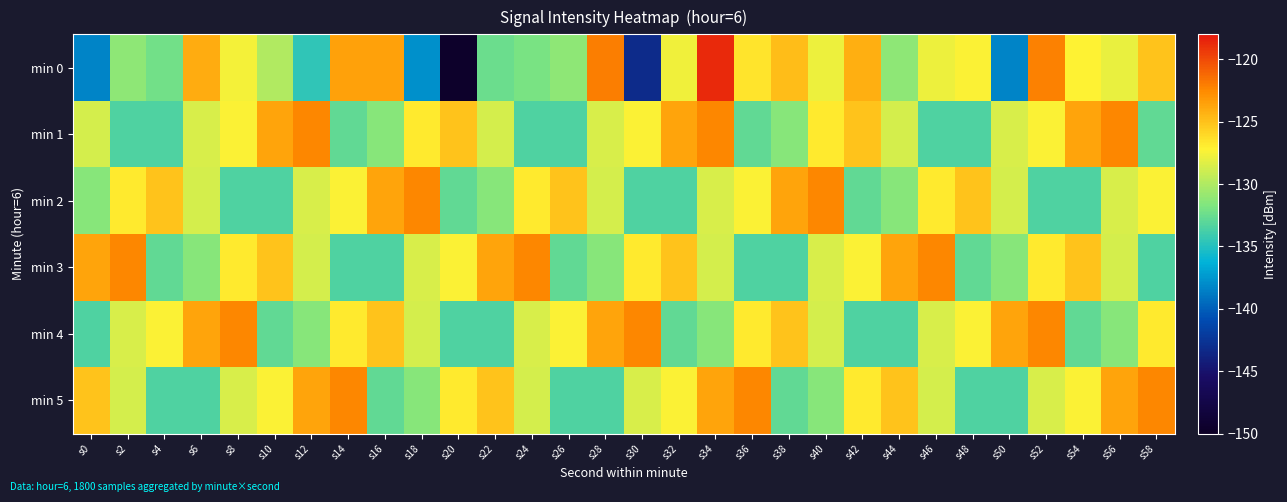

Reading left to right, what are all the values shown in this chart?

min 0: s0=-138.3	s2=-131.2	s4=-132.2	s6=-124.0	s8=-127.5	s10=-130.0	s12=-134.5	s14=-123.6	s16=-123.6	s18=-137.8	s20=-149.5	s22=-132.4	s24=-131.9	s26=-131.2	s28=-122.1	s30=-143.2	s32=-127.7	s34=-118.6	s36=-126.5	s38=-124.9	s40=-127.9	s42=-124.2	s44=-131.2	s46=-127.8	s48=-127.3	s50=-138.3	s52=-122.1	s54=-127.2	s56=-128.0	s58=-125.0
min 1: s0=-128.6	s2=-133.5	s4=-133.4	s6=-128.6	s8=-127.3	s10=-123.7	s12=-122.4	s14=-132.8	s16=-131.4	s18=-126.8	s20=-125.0	s22=-128.6	s24=-133.5	s26=-133.4	s28=-128.6	s30=-127.3	s32=-123.7	s34=-122.4	s36=-132.8	s38=-131.4	s40=-126.8	s42=-125.0	s44=-128.6	s46=-133.5	s48=-133.4	s50=-128.6	s52=-127.3	s54=-123.7	s56=-122.4	s58=-132.8
min 2: s0=-131.4	s2=-126.8	s4=-125.0	s6=-128.6	s8=-133.5	s10=-133.4	s12=-128.6	s14=-127.3	s16=-123.7	s18=-122.4	s20=-132.8	s22=-131.4	s24=-126.8	s26=-125.0	s28=-128.6	s30=-133.5	s32=-133.4	s34=-128.6	s36=-127.3	s38=-123.7	s40=-122.4	s42=-132.8	s44=-131.4	s46=-126.8	s48=-125.0	s50=-128.6	s52=-133.5	s54=-133.4	s56=-128.6	s58=-127.3
min 3: s0=-123.7	s2=-122.4	s4=-132.8	s6=-131.4	s8=-126.8	s10=-125.0	s12=-128.6	s14=-133.5	s16=-133.4	s18=-128.6	s20=-127.3	s22=-123.7	s24=-122.4	s26=-132.8	s28=-131.4	s30=-126.8	s32=-125.0	s34=-128.6	s36=-133.5	s38=-133.4	s40=-128.6	s42=-127.3	s44=-123.7	s46=-122.4	s48=-132.8	s50=-131.4	s52=-126.8	s54=-125.0	s56=-128.6	s58=-133.5
min 4: s0=-133.4	s2=-128.6	s4=-127.3	s6=-123.7	s8=-122.4	s10=-132.8	s12=-131.4	s14=-126.8	s16=-125.0	s18=-128.6	s20=-133.5	s22=-133.4	s24=-128.6	s26=-127.3	s28=-123.7	s30=-122.4	s32=-132.8	s34=-131.4	s36=-126.8	s38=-125.0	s40=-128.6	s42=-133.5	s44=-133.4	s46=-128.6	s48=-127.3	s50=-123.7	s52=-122.4	s54=-132.8	s56=-131.4	s58=-126.8
min 5: s0=-125.0	s2=-128.6	s4=-133.5	s6=-133.4	s8=-128.6	s10=-127.3	s12=-123.7	s14=-122.4	s16=-132.8	s18=-131.4	s20=-126.8	s22=-125.0	s24=-128.6	s26=-133.5	s28=-133.4	s30=-128.6	s32=-127.3	s34=-123.7	s36=-122.4	s38=-132.8	s40=-131.4	s42=-126.8	s44=-125.0	s46=-128.6	s48=-133.5	s50=-133.4	s52=-128.6	s54=-127.3	s56=-123.7	s58=-122.4